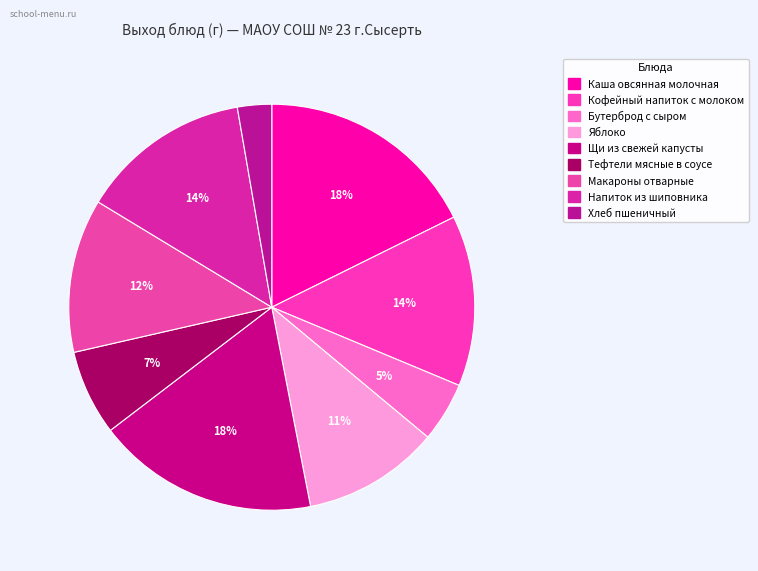

Which category has the smallest portion of the pie?

Хлеб пшеничный